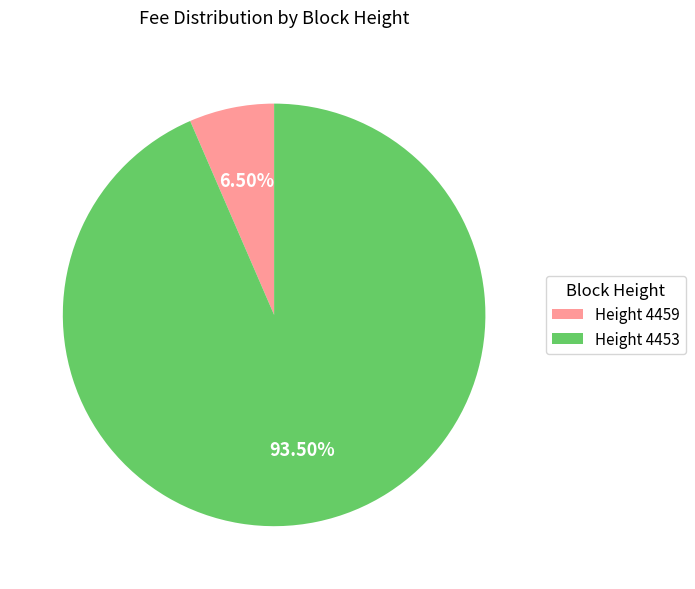

Is there any slice that represents more than half of the pie?

Yes